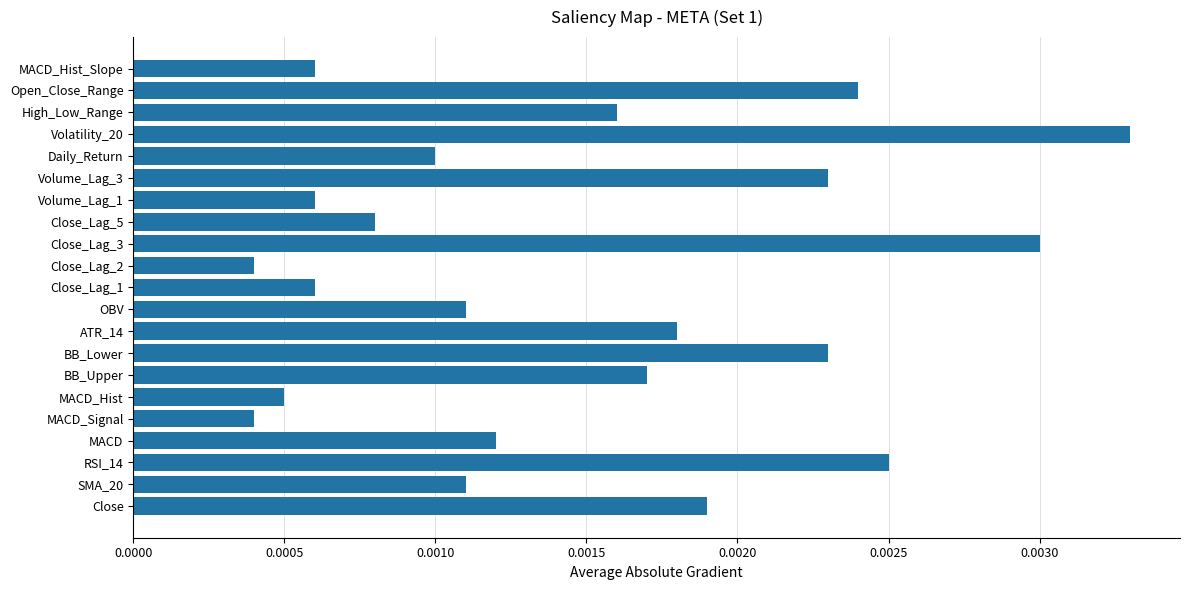

Which label corresponds to the largest value in the chart?

Volatility_20